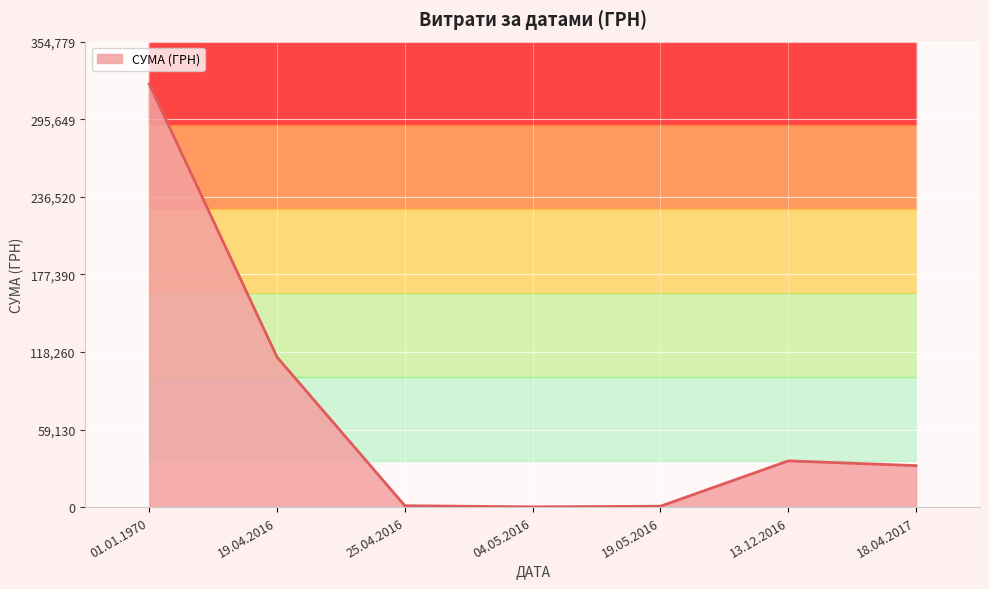

Count the number of categories in the chart.

7